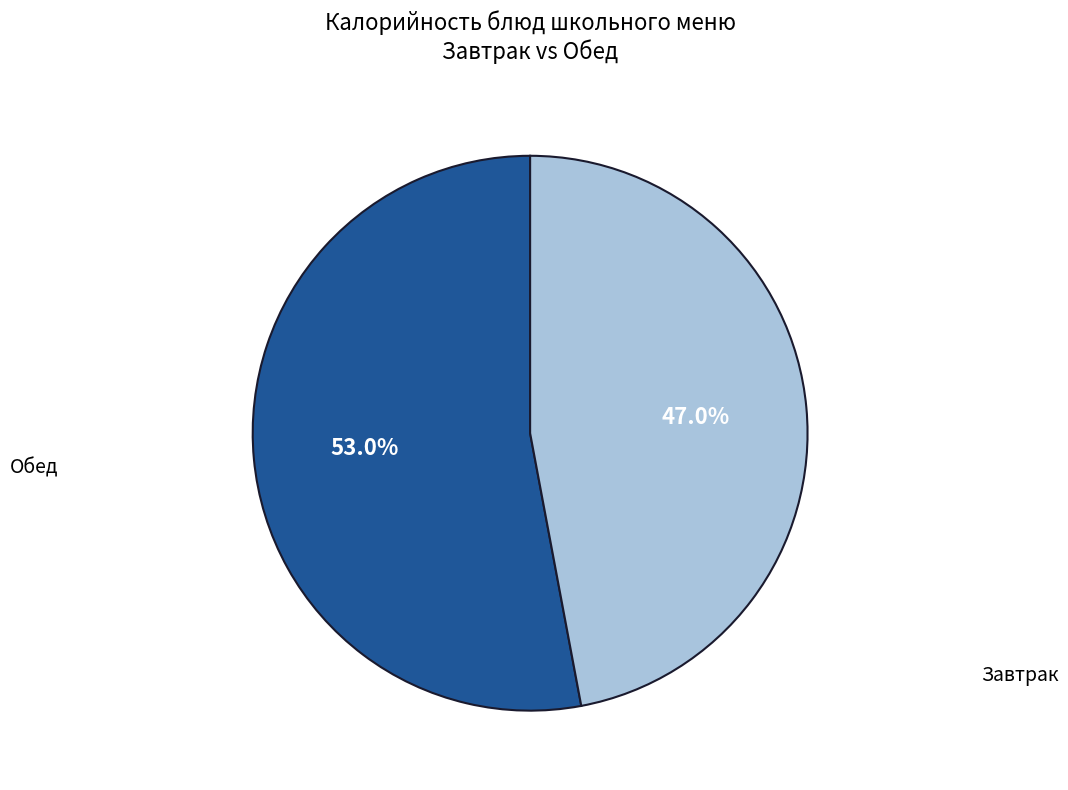

Is there any slice that represents more than half of the pie?

Yes